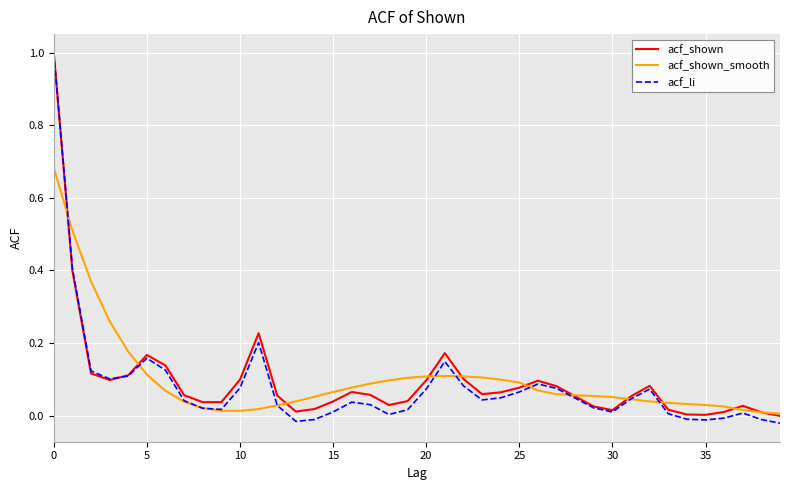

Which series has the largest range (max minus min)?

acf_li